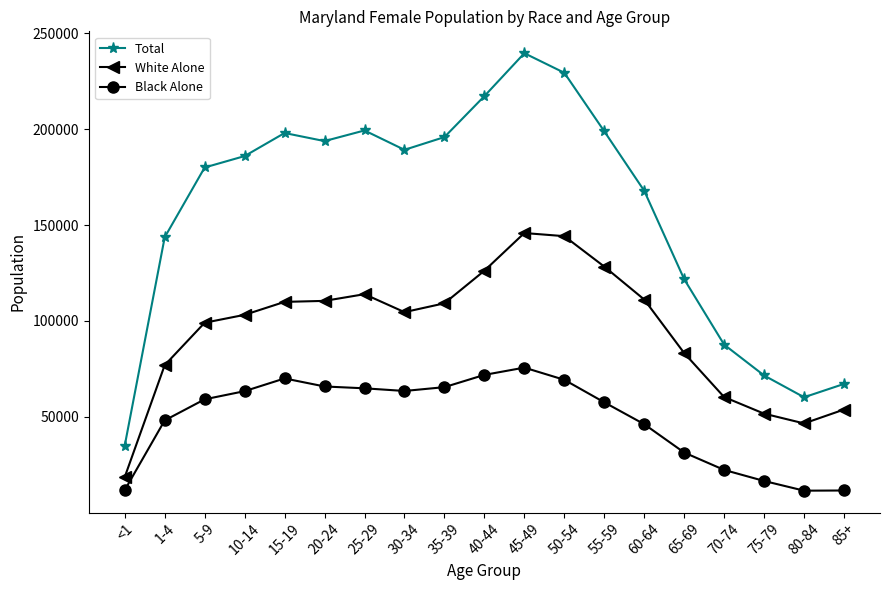

What is the label of the 16th point from the right?

10-14